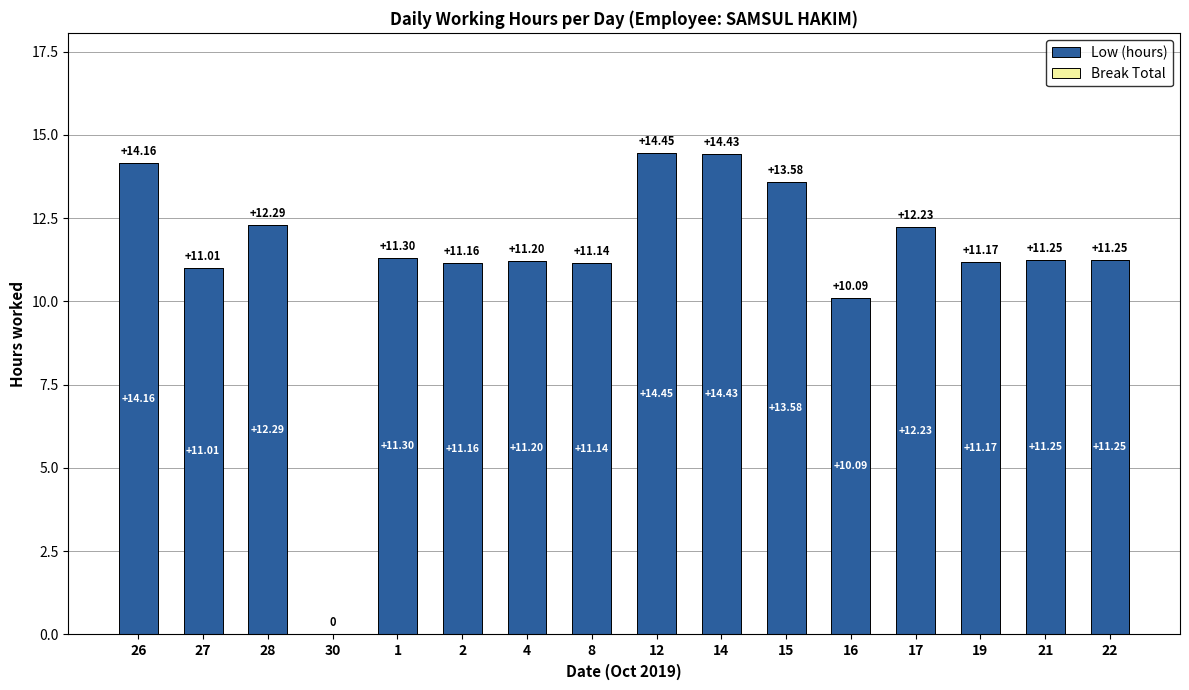

Between 8 and 12, which is larger?

12